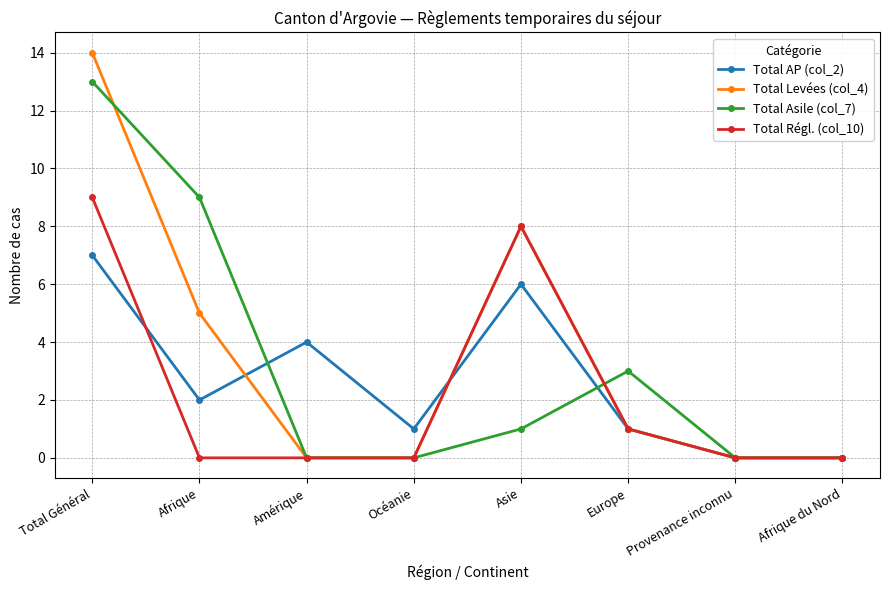

Does the chart have visible grid lines?

Yes